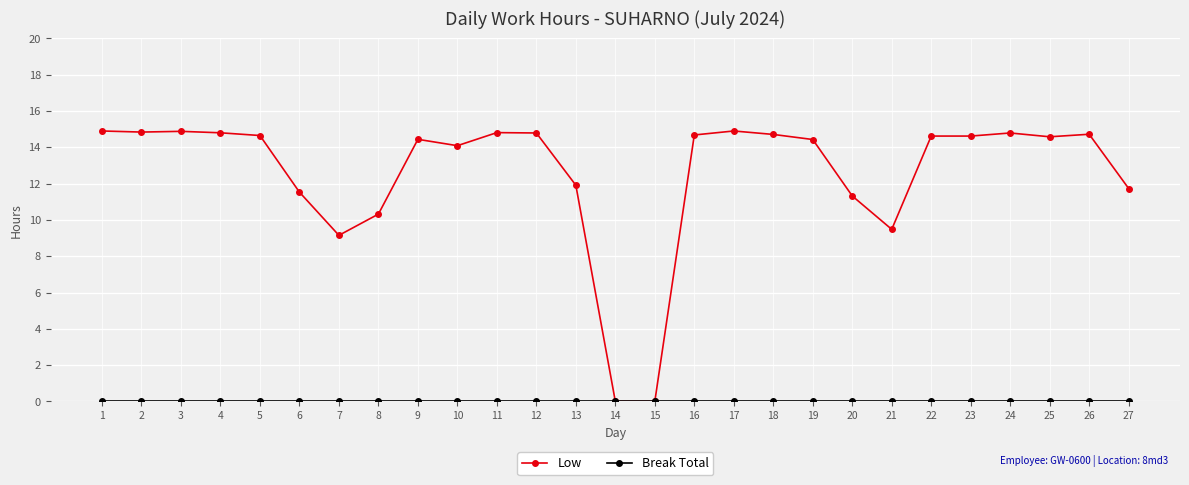

Which series has the largest total across all categories?

Low